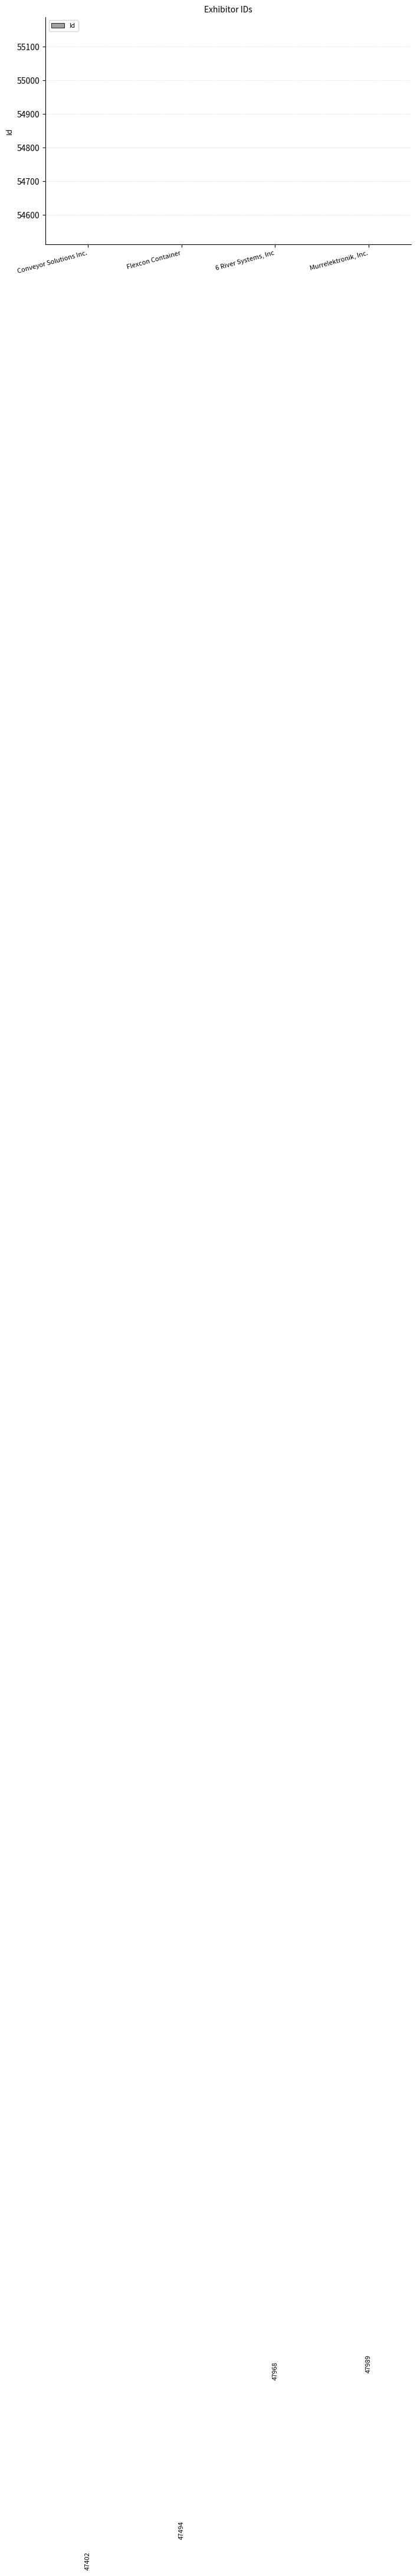

What is the ratio of the value at Flexcon Container to the value at Murrelektronik, Inc.?

1.0